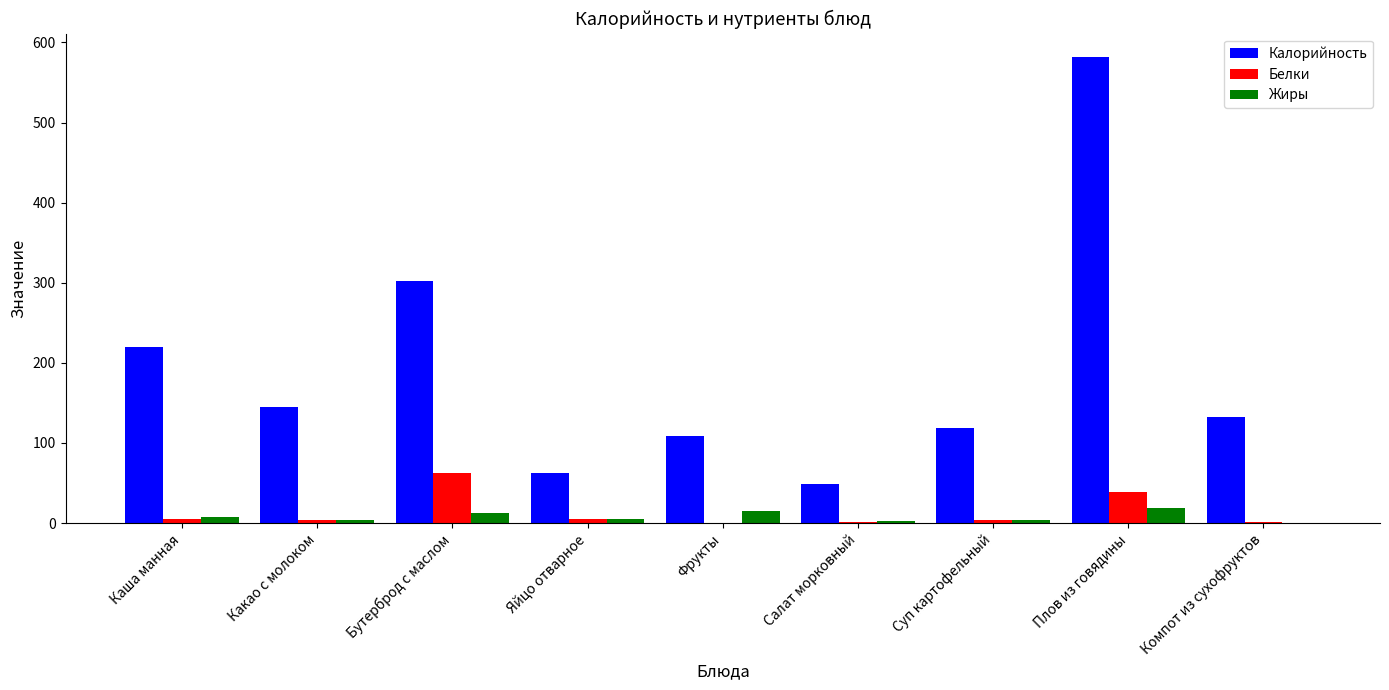

What is the greatest value displayed?

582